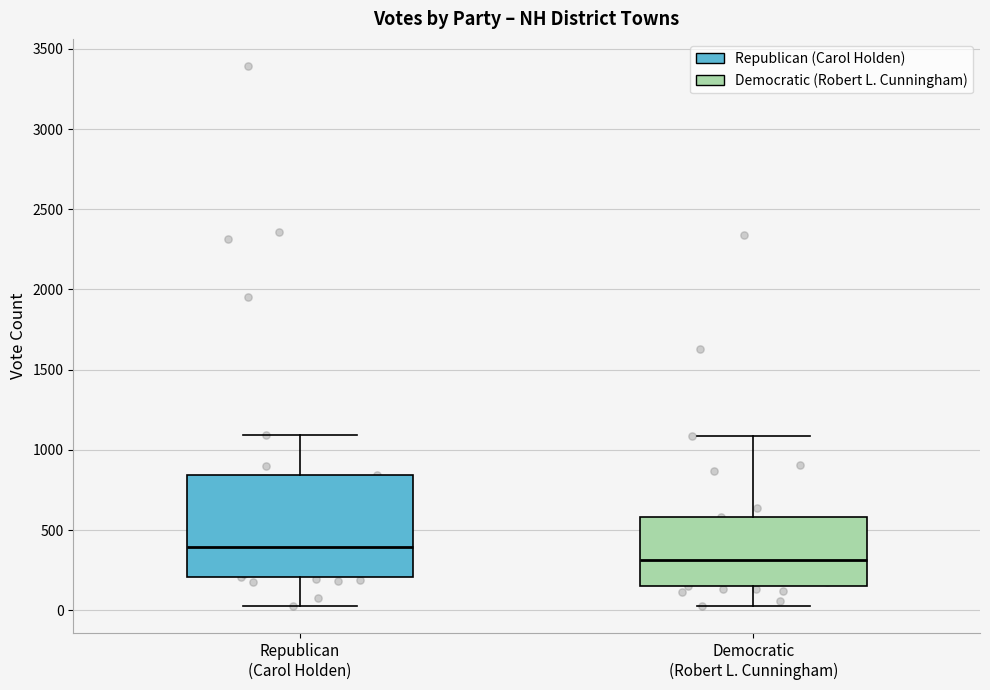

Which box is the tallest, from its lower edge to its upper edge?

Republican (Carol Holden)